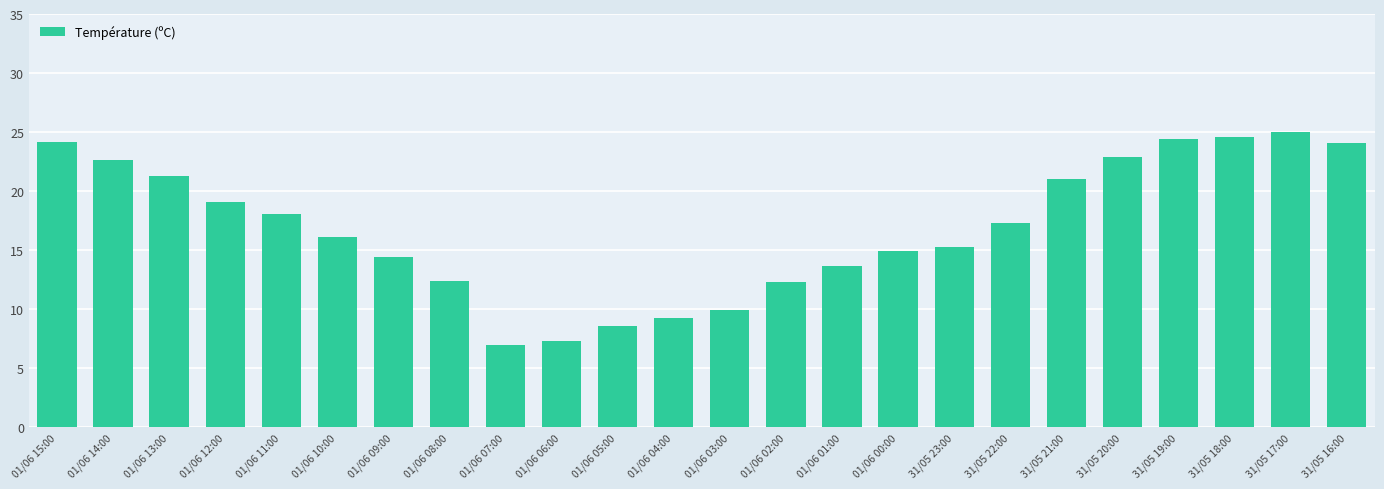

What is the greatest value displayed?

25.0